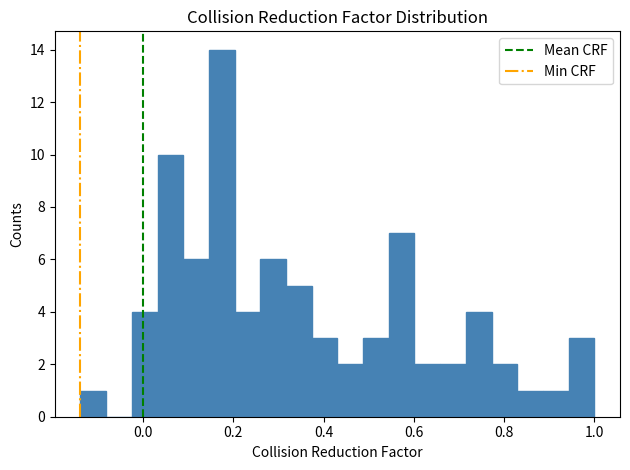

Read against the x-axis, roughly where is the centre of the tallest bar?

0.18